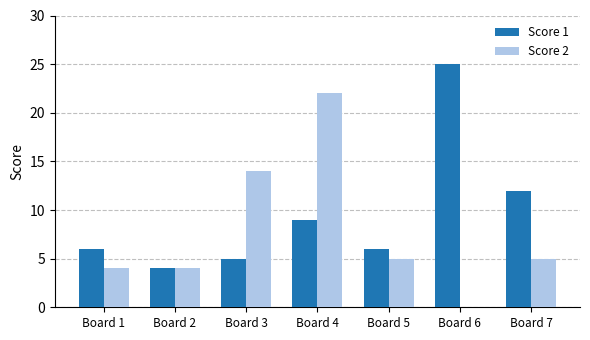

Reading left to right, list all the values displayed in this chart.

Score 1: Board 1=6	Board 2=4	Board 3=5	Board 4=9	Board 5=6	Board 6=25	Board 7=12
Score 2: Board 1=4	Board 2=4	Board 3=14	Board 4=22	Board 5=5	Board 6=0	Board 7=5